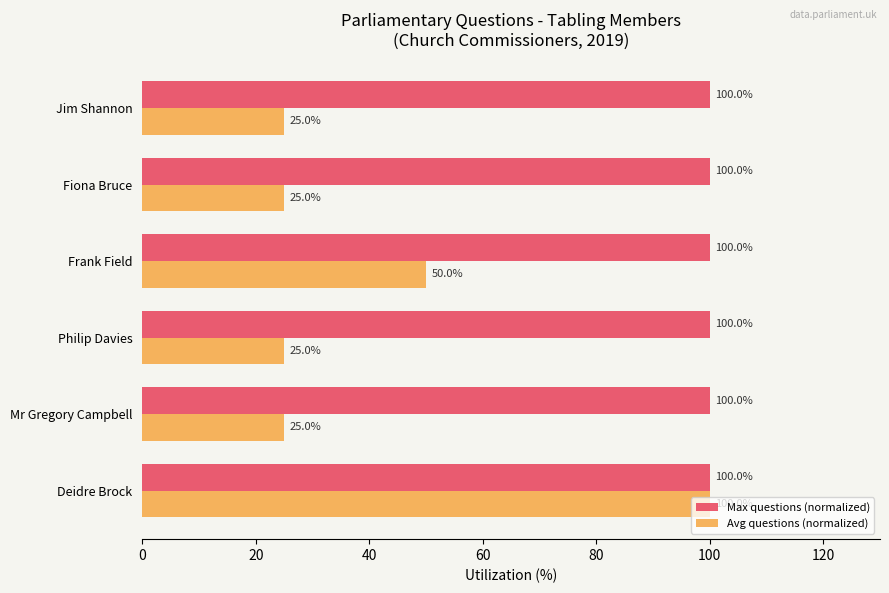

Where is Avg questions (normalized) nearest to the value 62?

Frank Field